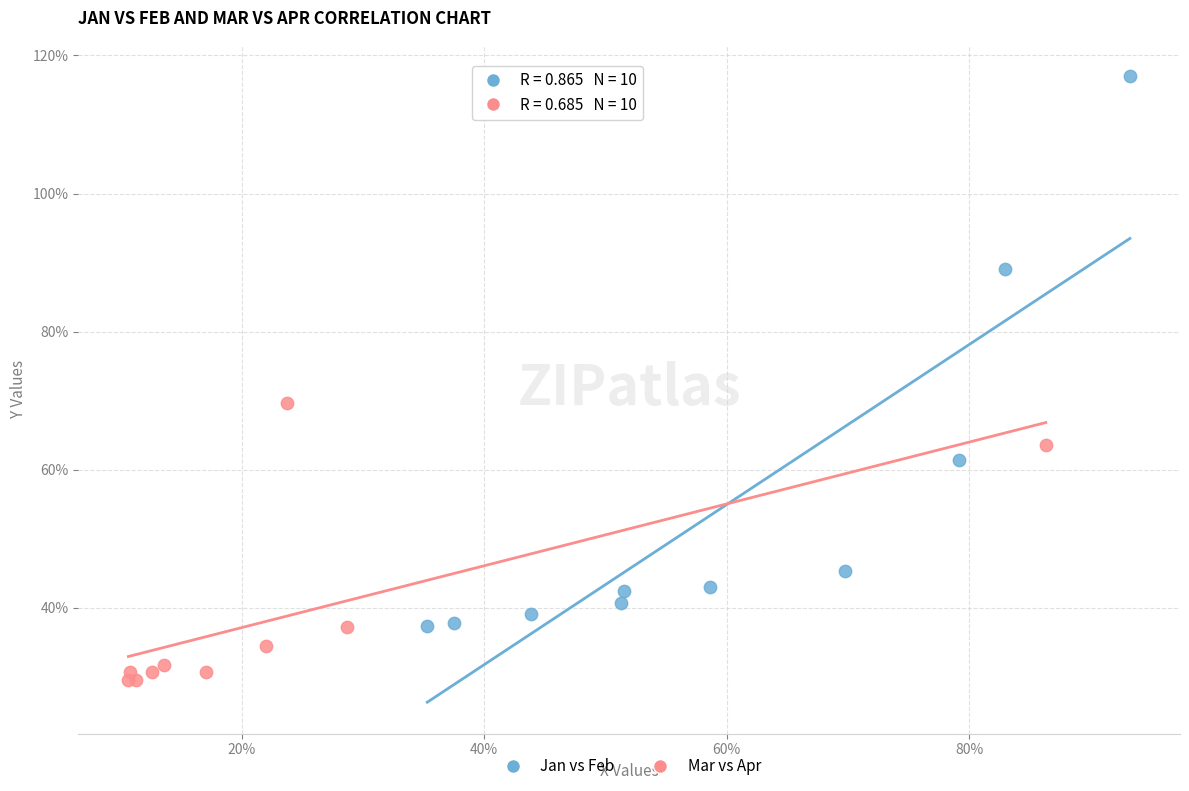

Which series has the widest spread of Y values?

Jan vs Feb